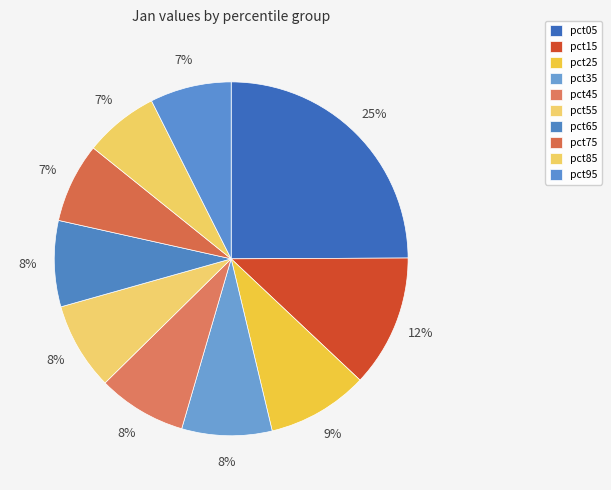

True or false: pct55 accounts for 8% of the total.

True